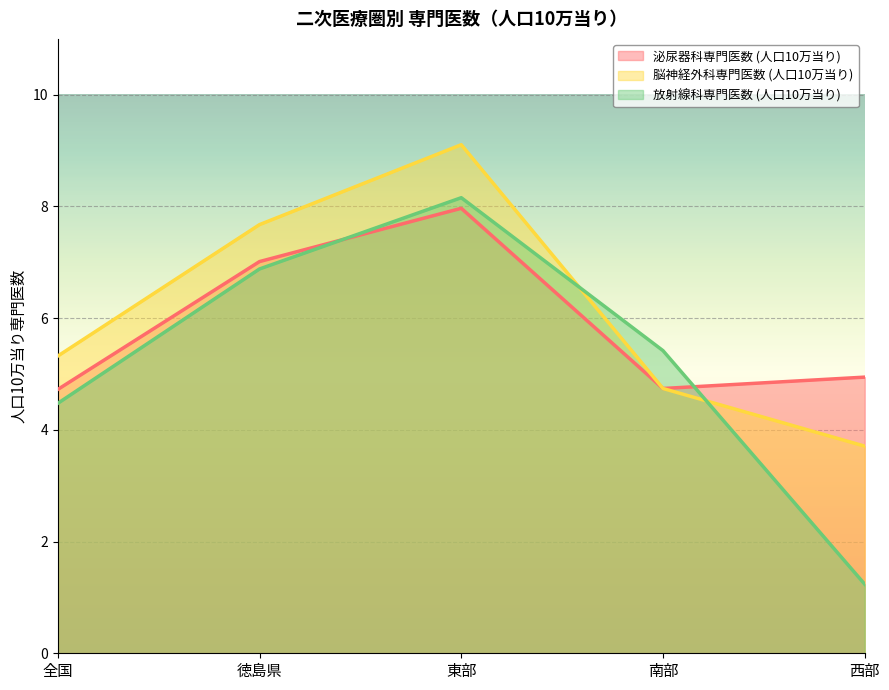

Is the value of 脳神経外科専門医数 (人口10万当り) at 徳島県 greater than the value of 放射線科専門医数 (人口10万当り) at 徳島県?

Yes